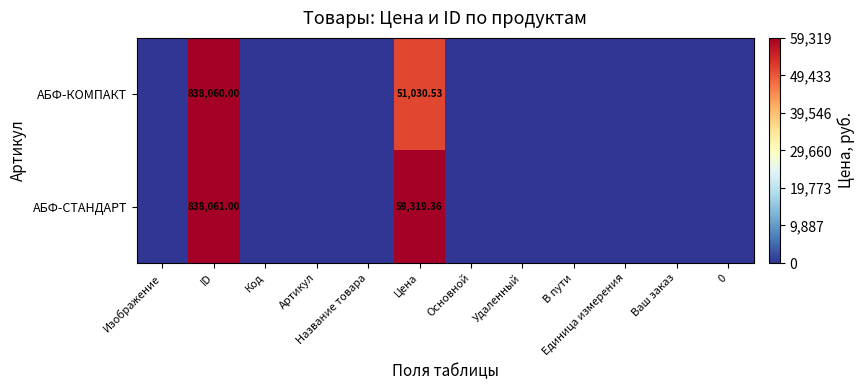

At ID, list the series in order from largest to smallest.

АБФ-СТАНДАРТ, АБФ-КОМПАКТ